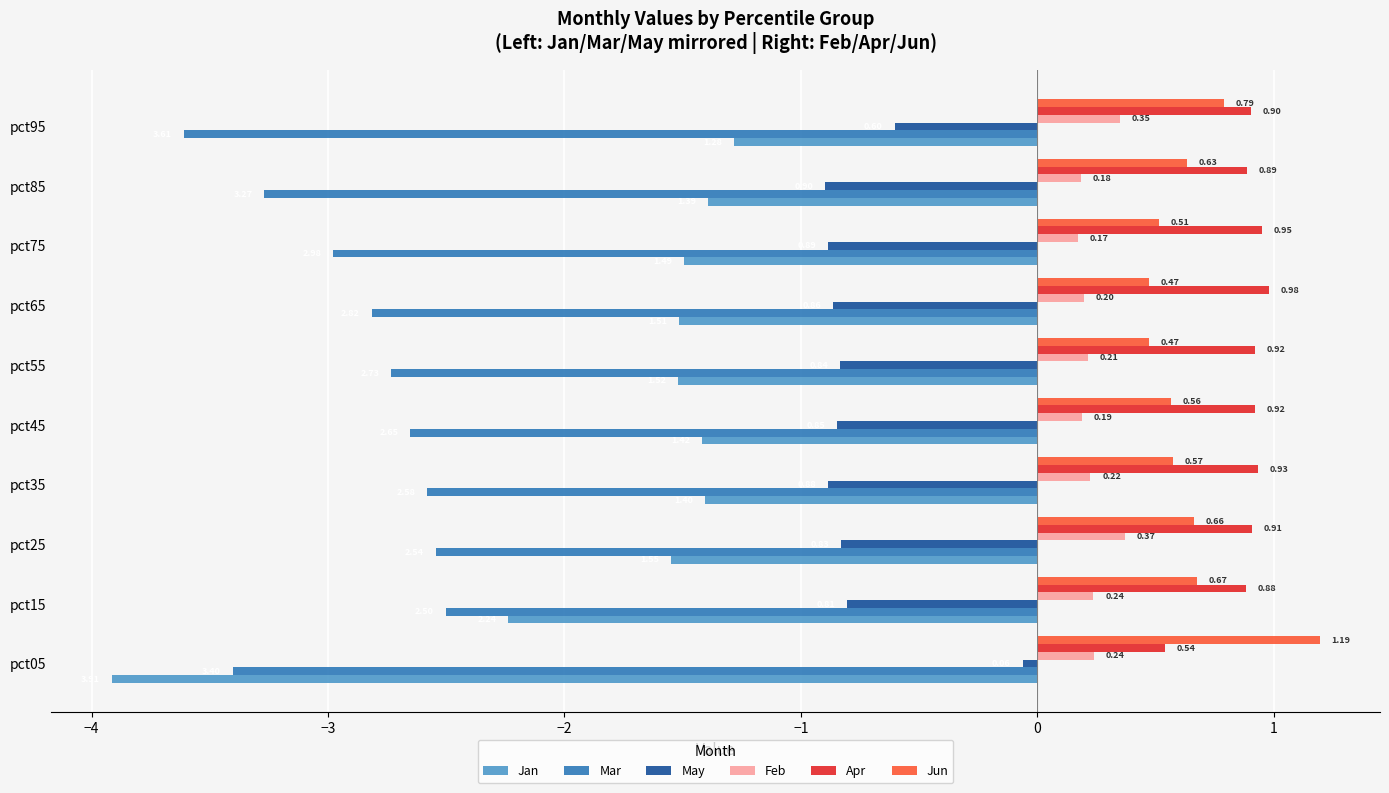

What is the average value of the Jan series?

-1.8